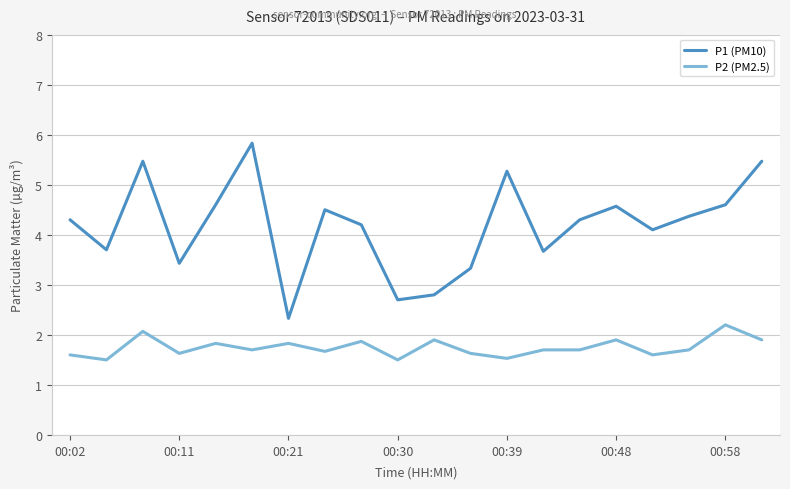

What is the highest value of the P1 (PM10) series?

5.8